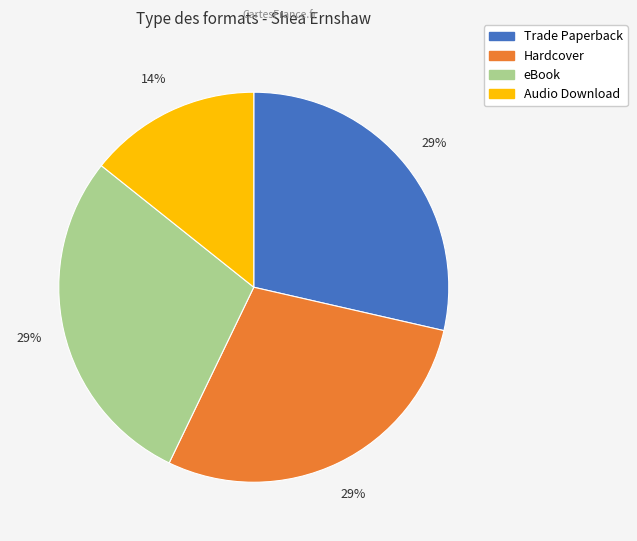

Is the sum of Hardcover and Audio Download greater than half?

No